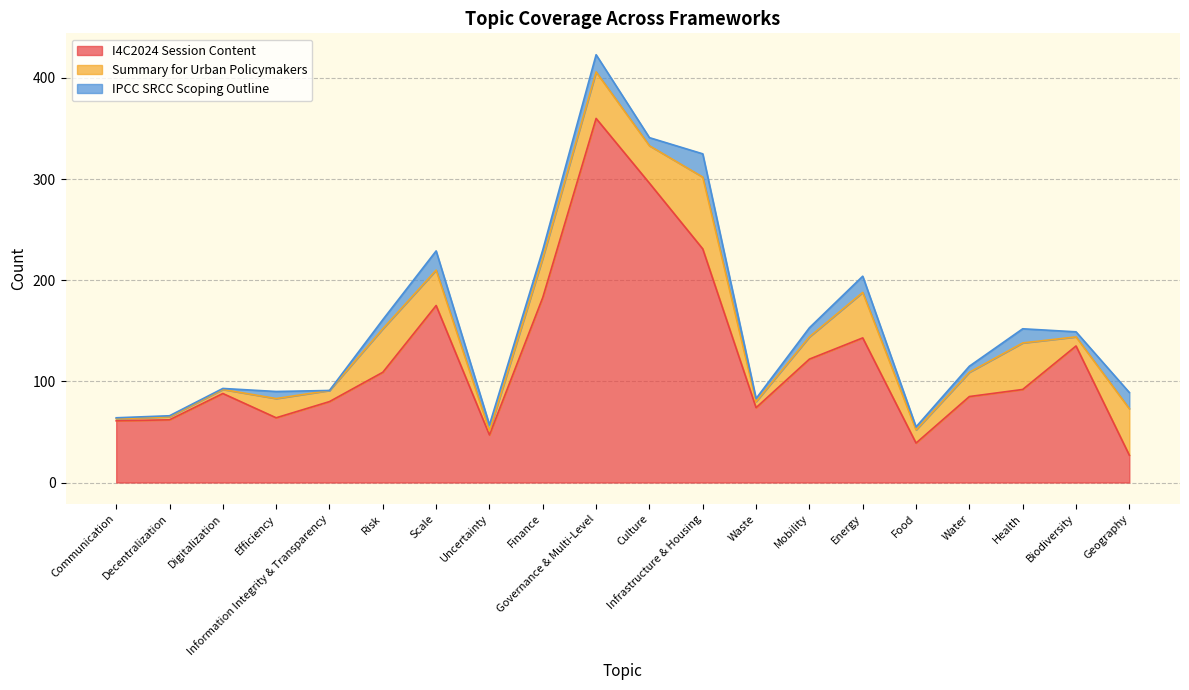

How many times do Summary for Urban Policymakers and I4C2024 Session Content cross each other?

1